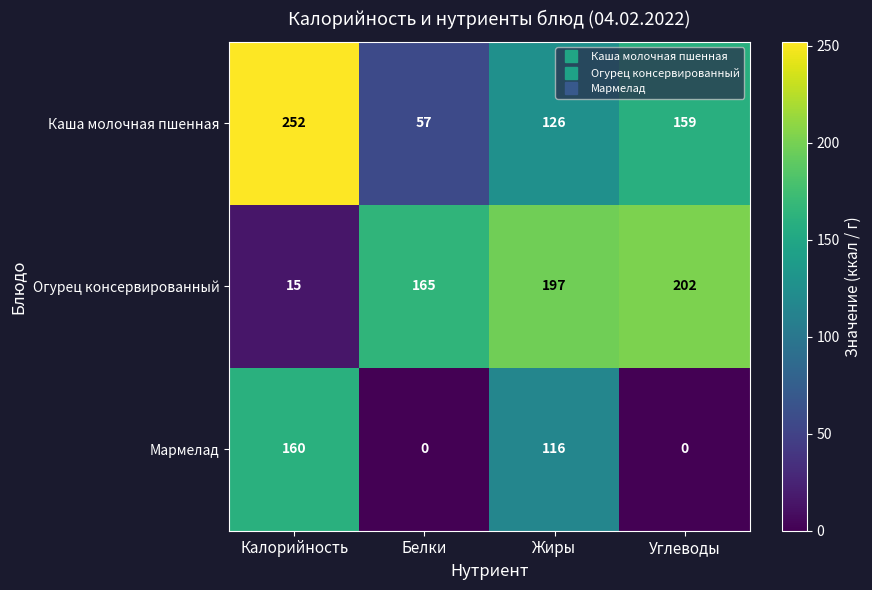

Reading left to right, what are all the values shown in this chart?

Каша молочная пшенная: 252	57	126	159
Огурец консервированный: 15	165	197	202
Мармелад: 160	0	116	0